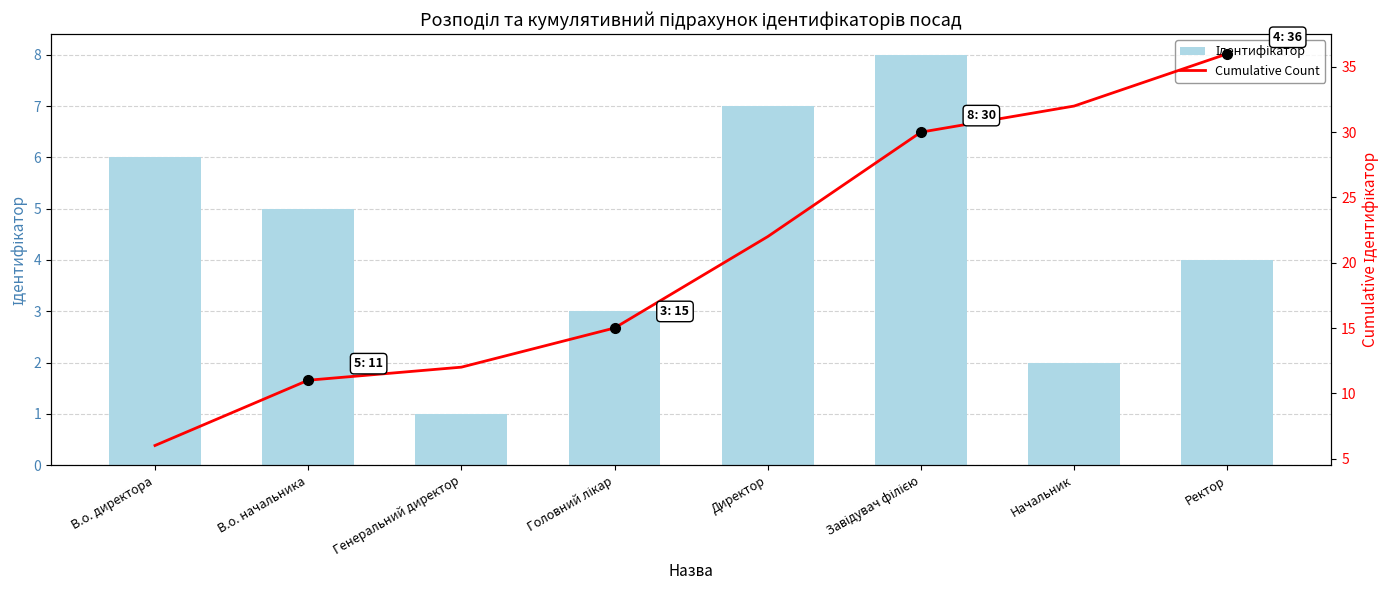

What is the difference between the highest and lowest values at Ректор?

32